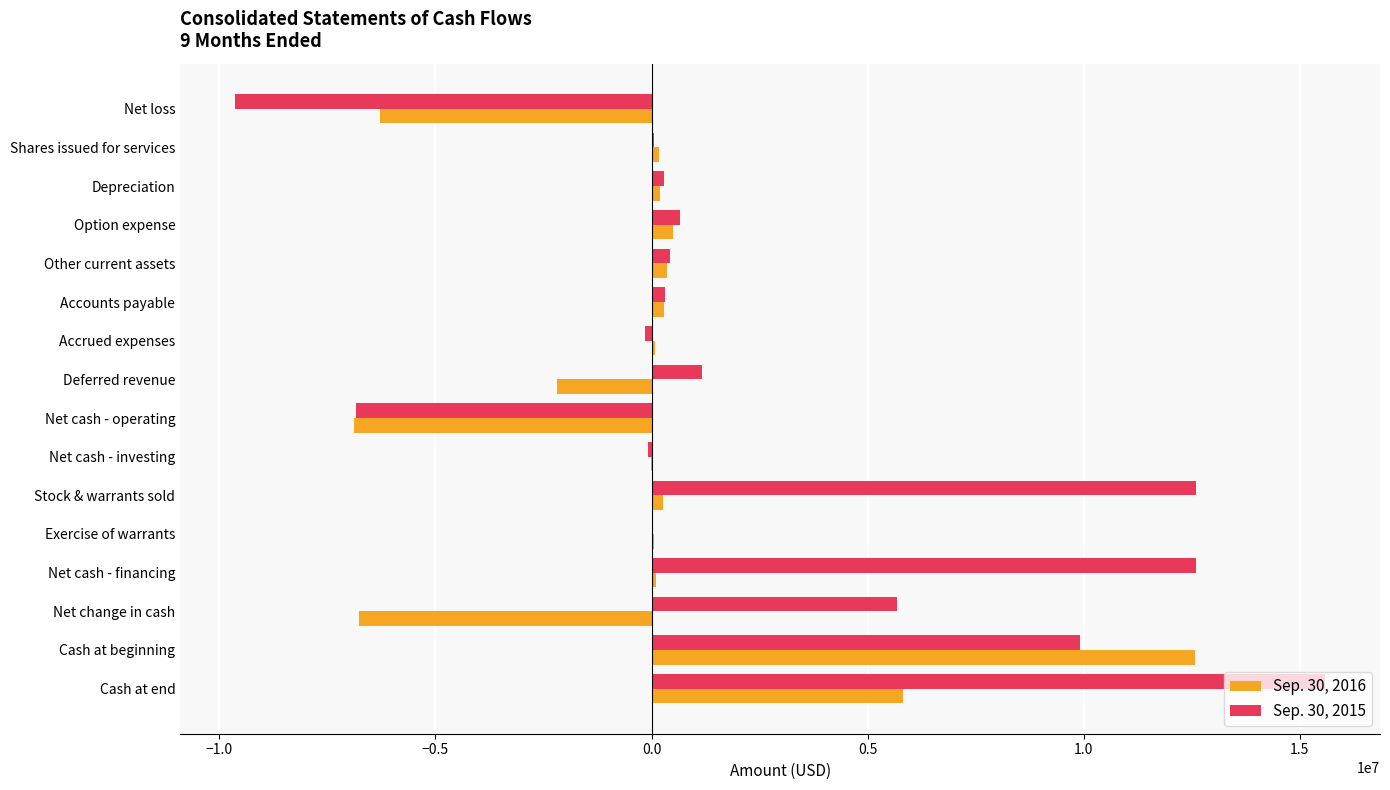

Which series has the largest total across all categories?

Sep. 30, 2015